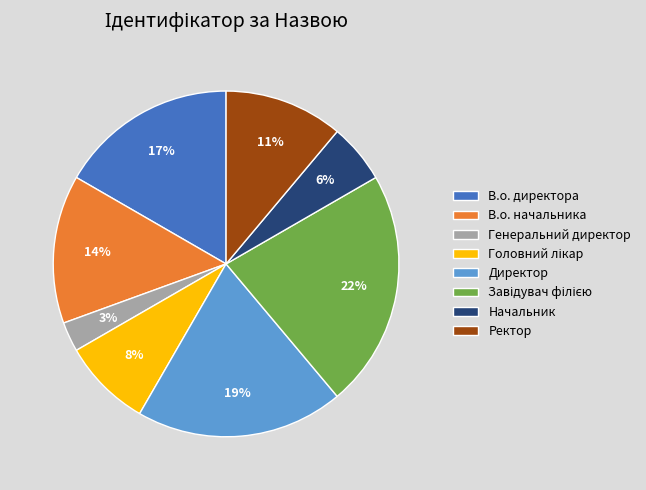

Does В.о. начальника account for over 50% of the chart?

No